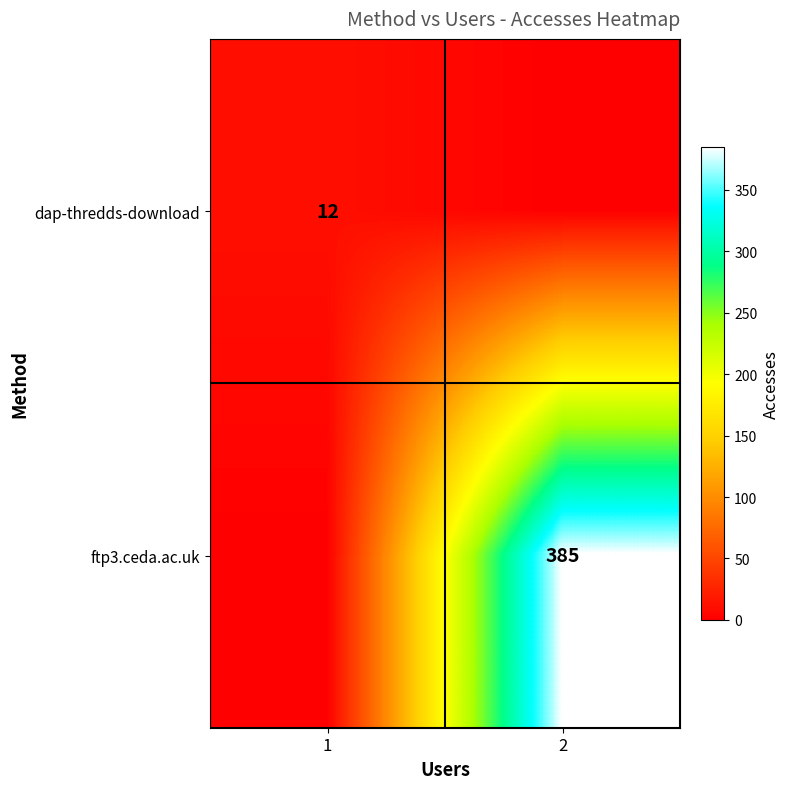

True or false: ftp3.ceda.ac.uk has a value of 538 at 2.

False